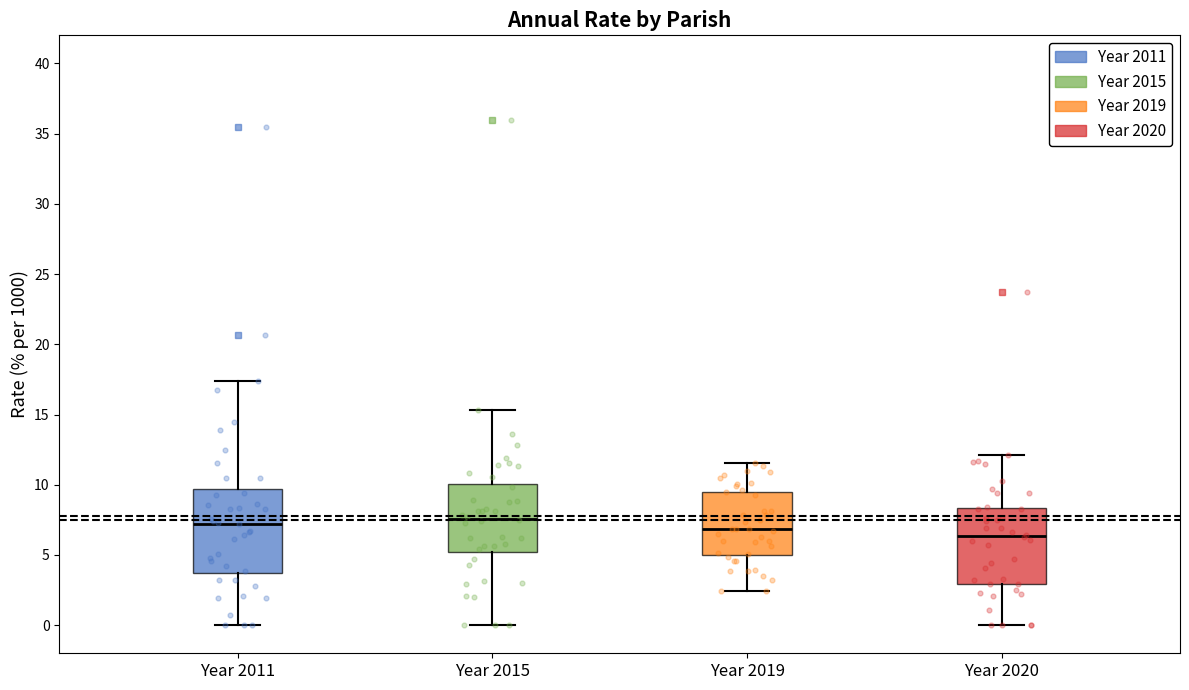

Comparing the boxes themselves (not the whiskers), which one is the tallest?

Year 2011